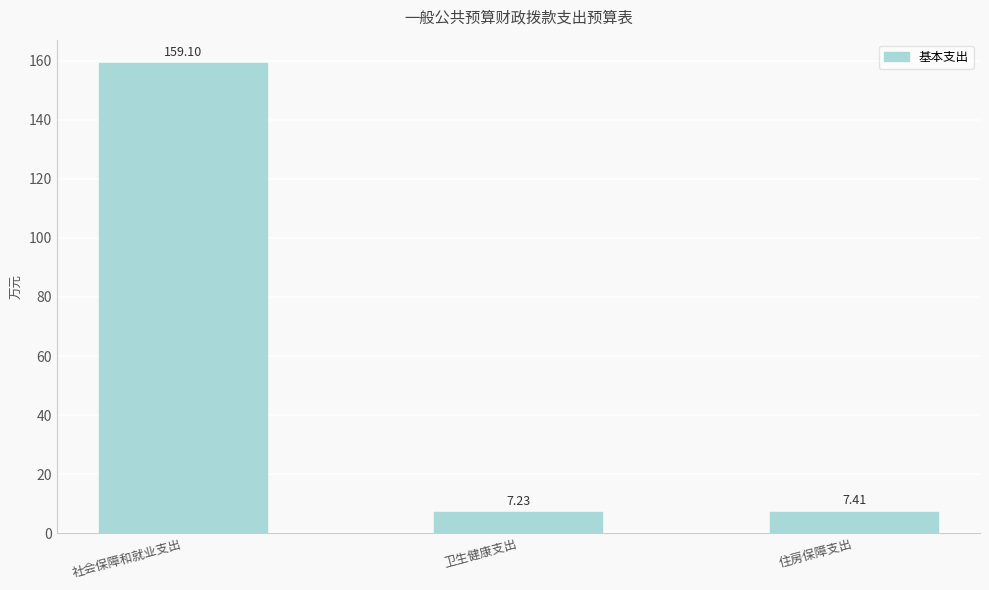

Reading left to right, extract all data points from this chart.

社会保障和就业支出=159.1	卫生健康支出=7.2	住房保障支出=7.4